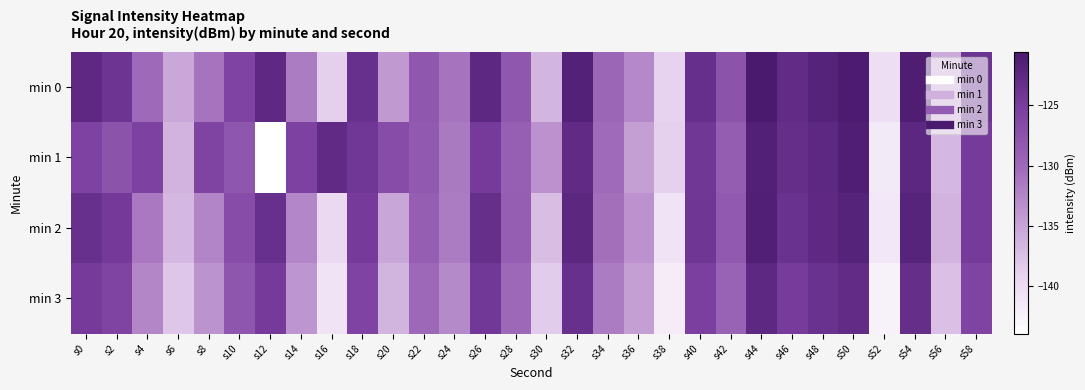

Which series has the largest total across all categories?

min 0